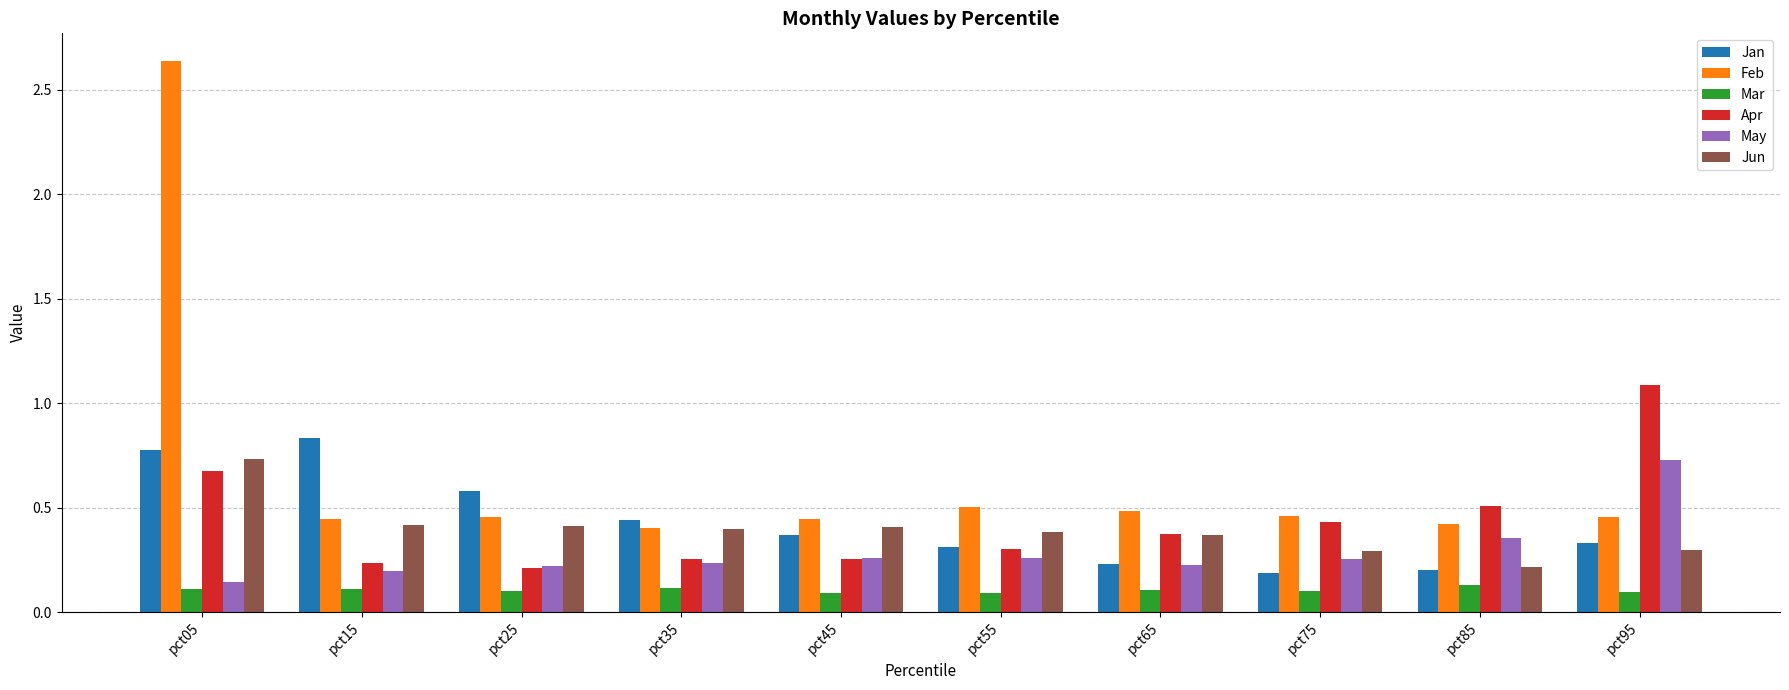

What is the sum of the May values at pct95 and pct85?

1.1